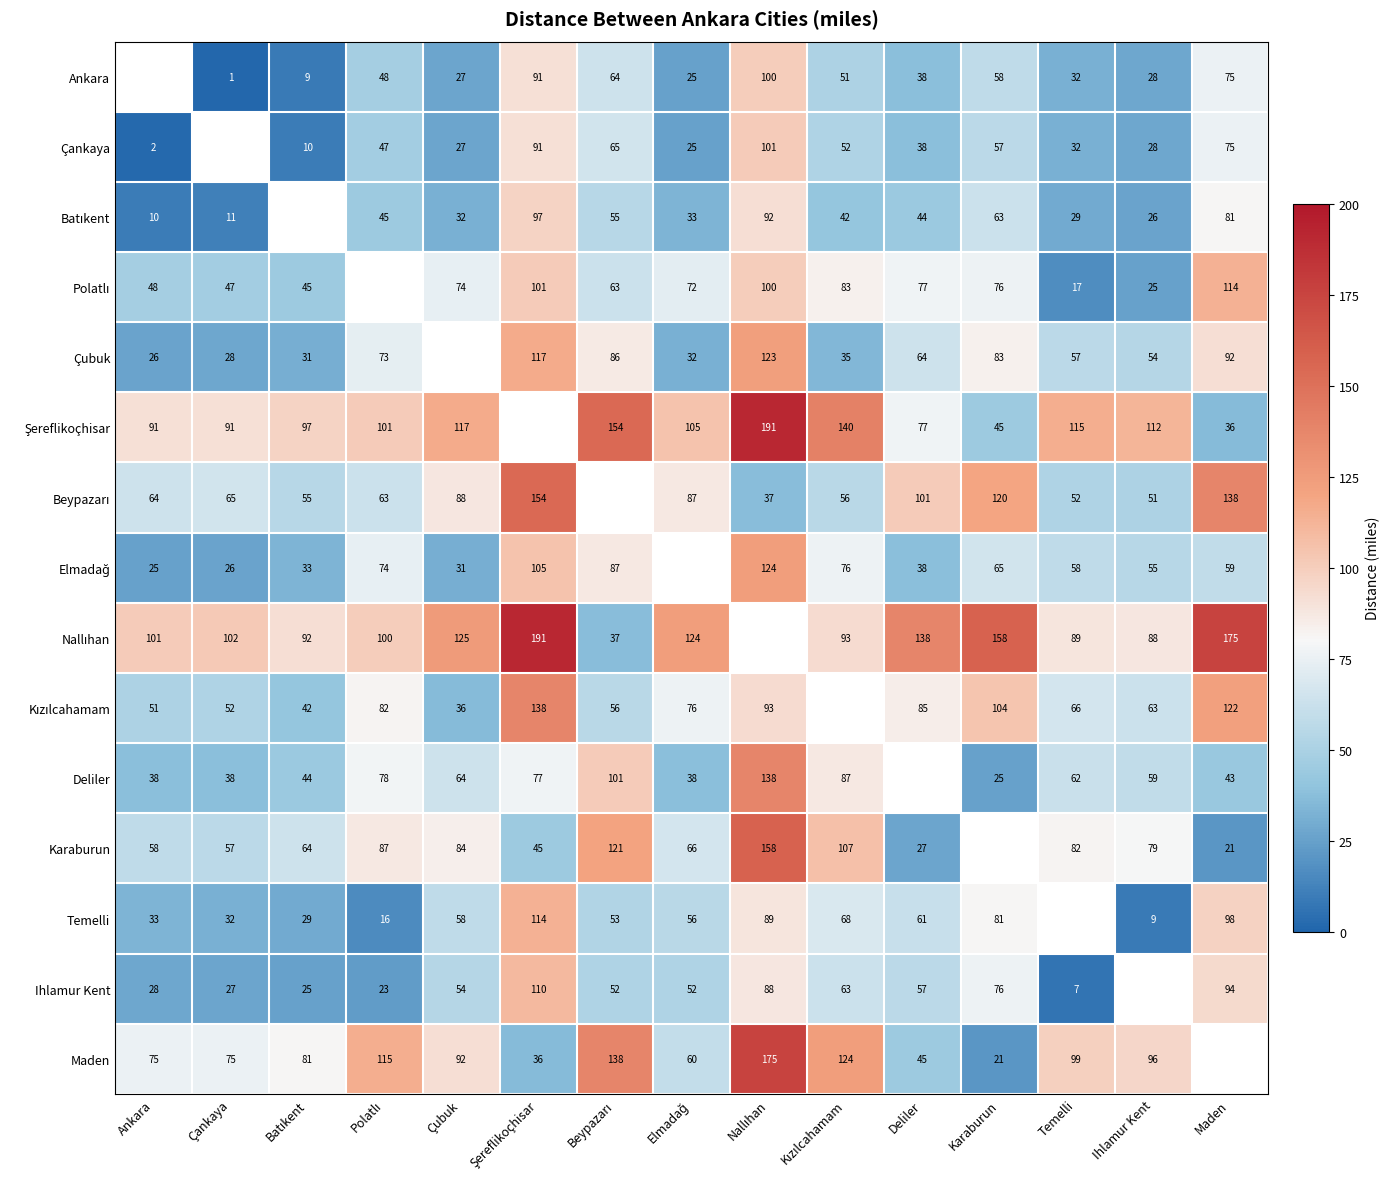

The Çubuk series shows 64 at Deliler. True or false?

True